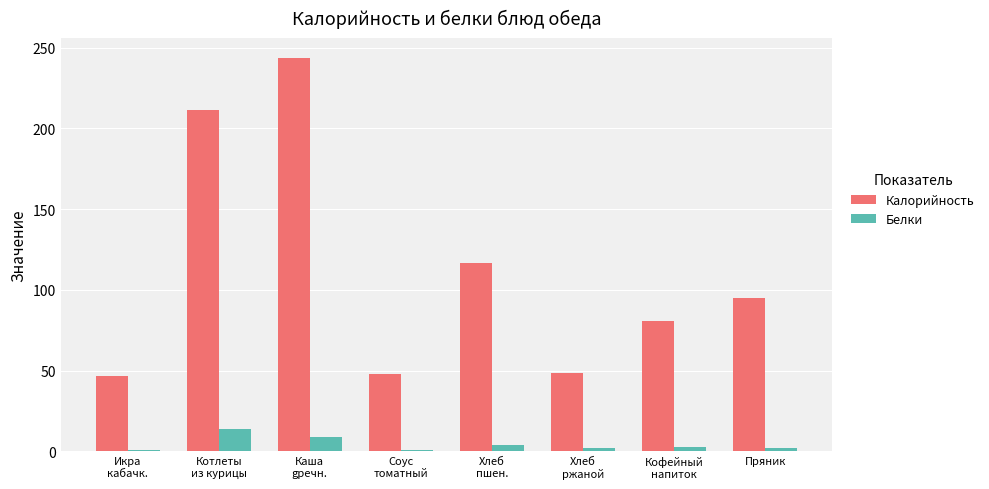

What is the total value across all series at Хлеб
ржаной?

50.4